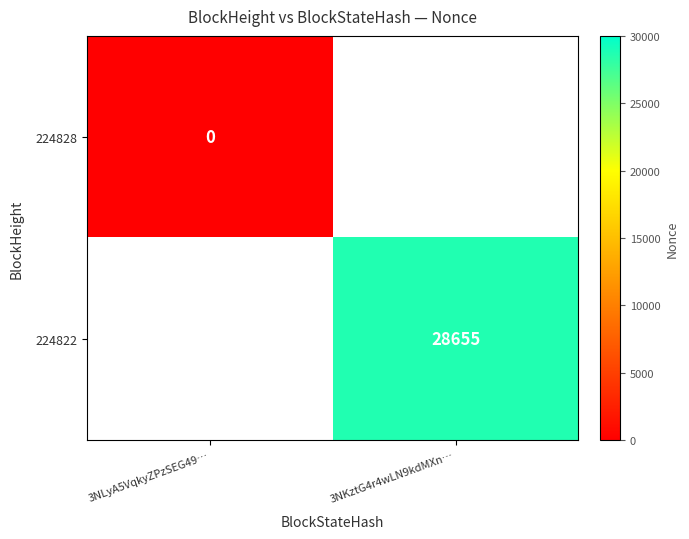

The value of 224822 at 3NKztG4r4wLN9kdMXn… is 9474. True or false?

False